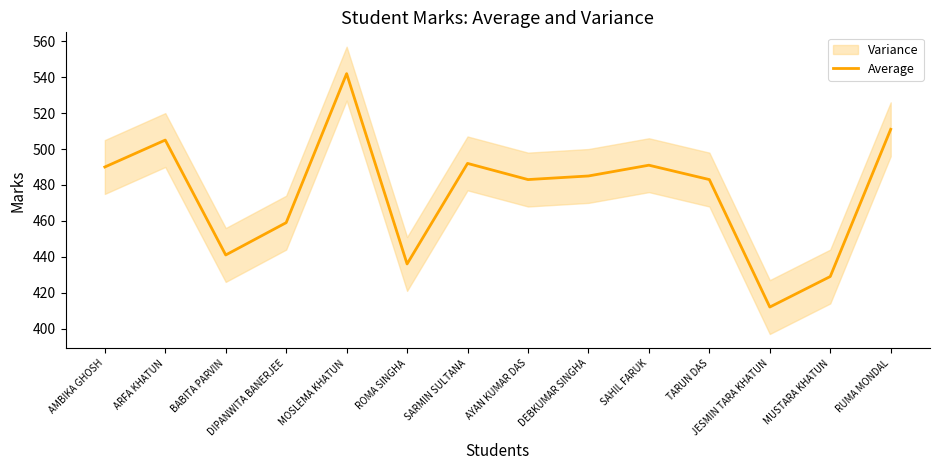

Which category has the highest value across all series?

MOSLEMA KHATUN